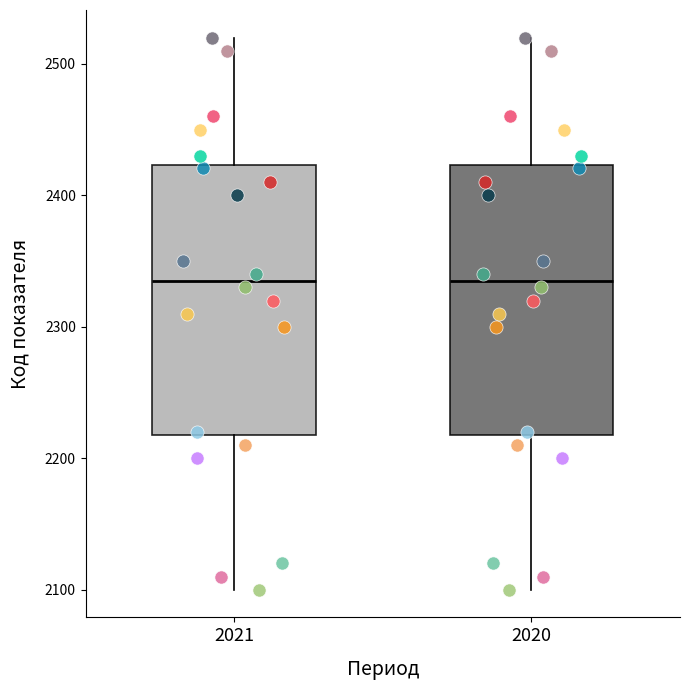

Reading left to right, read every box against the y-axis: the position of its median line, the range the box covers, and the ends of its whiskers. The values are not printed on the chart, so give them approximately, as read against the axis.

2021: median 2340, box 2220 to 2420, whiskers 2100 to 2520
2020: median 2340, box 2220 to 2420, whiskers 2100 to 2520